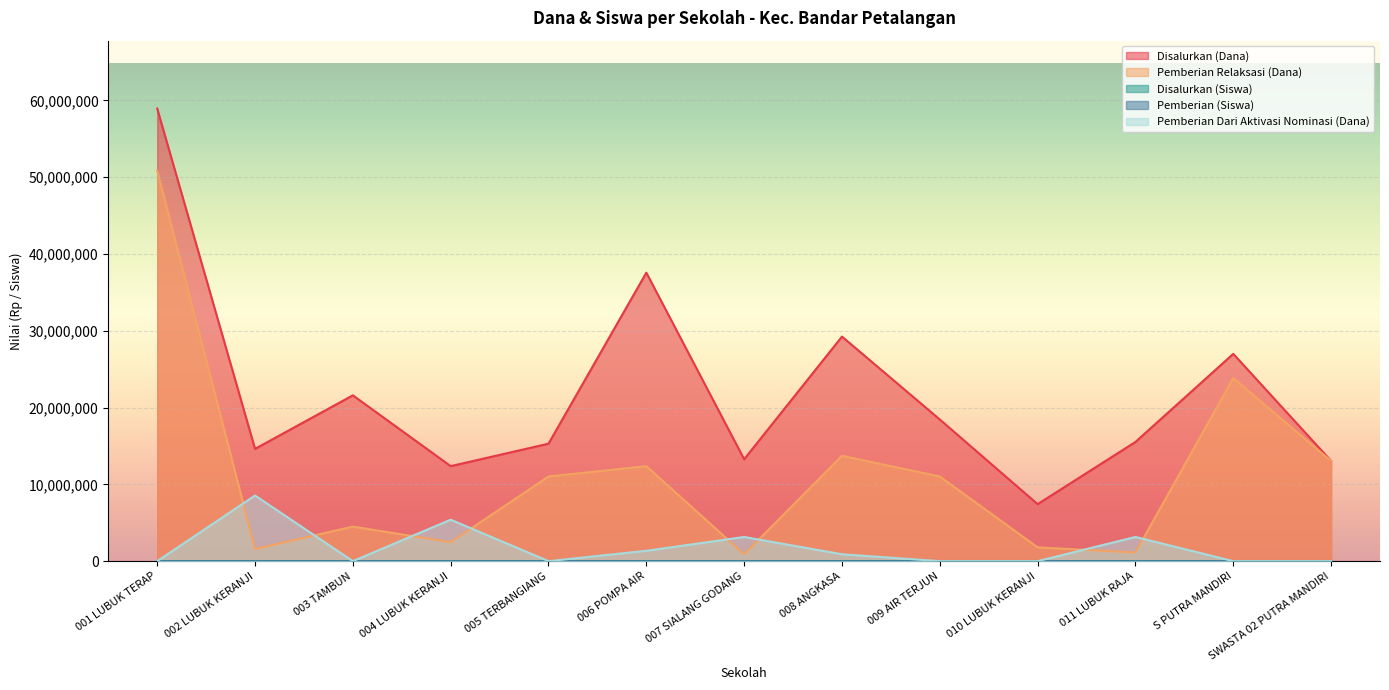

What is the total value across all series at 008 ANGKASA?

43875108